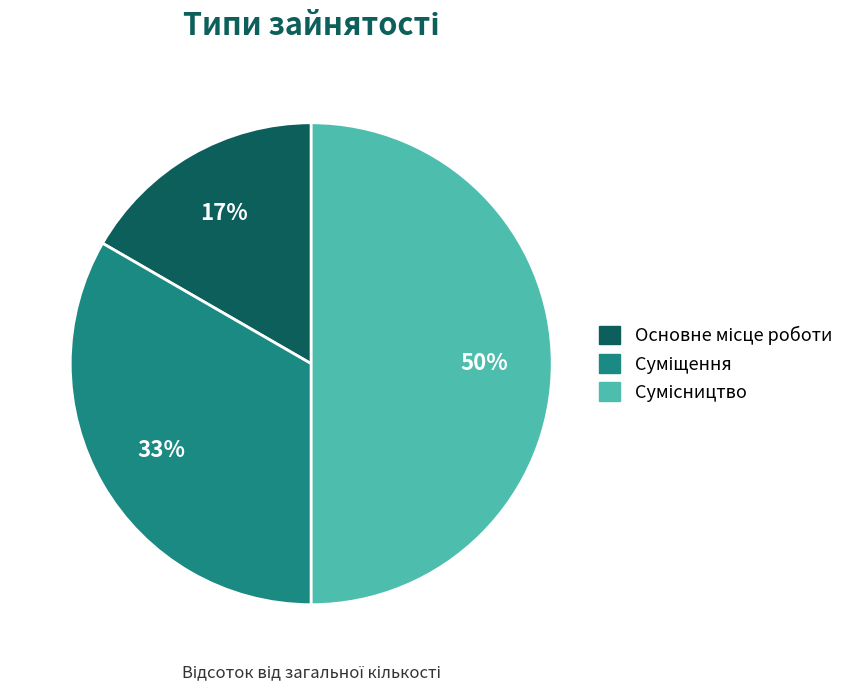

Count the number of slices in the pie.

3